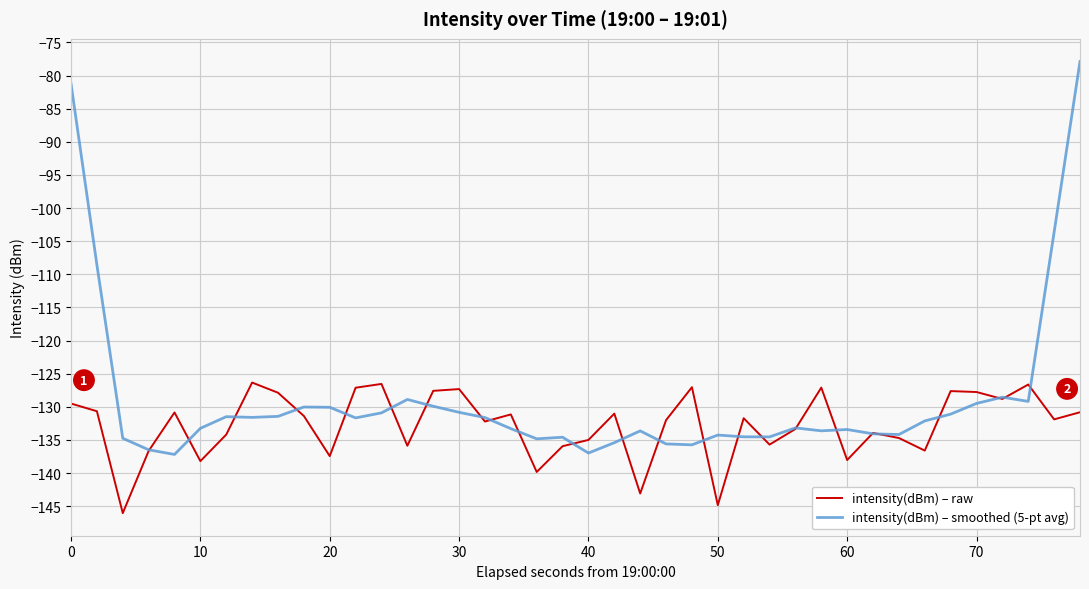

What is the sum of all intensity(dBm) – raw values?

-5310.8